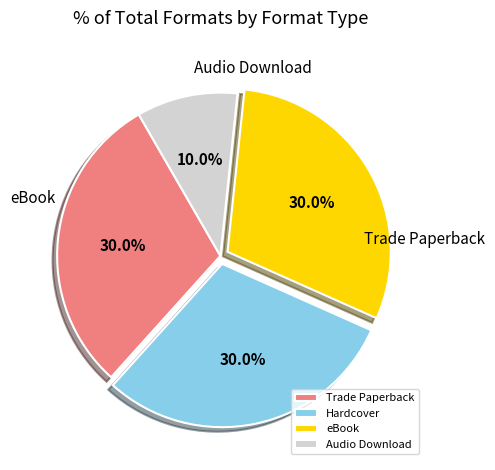

Is the sum of Trade Paperback and Audio Download greater than half?

No